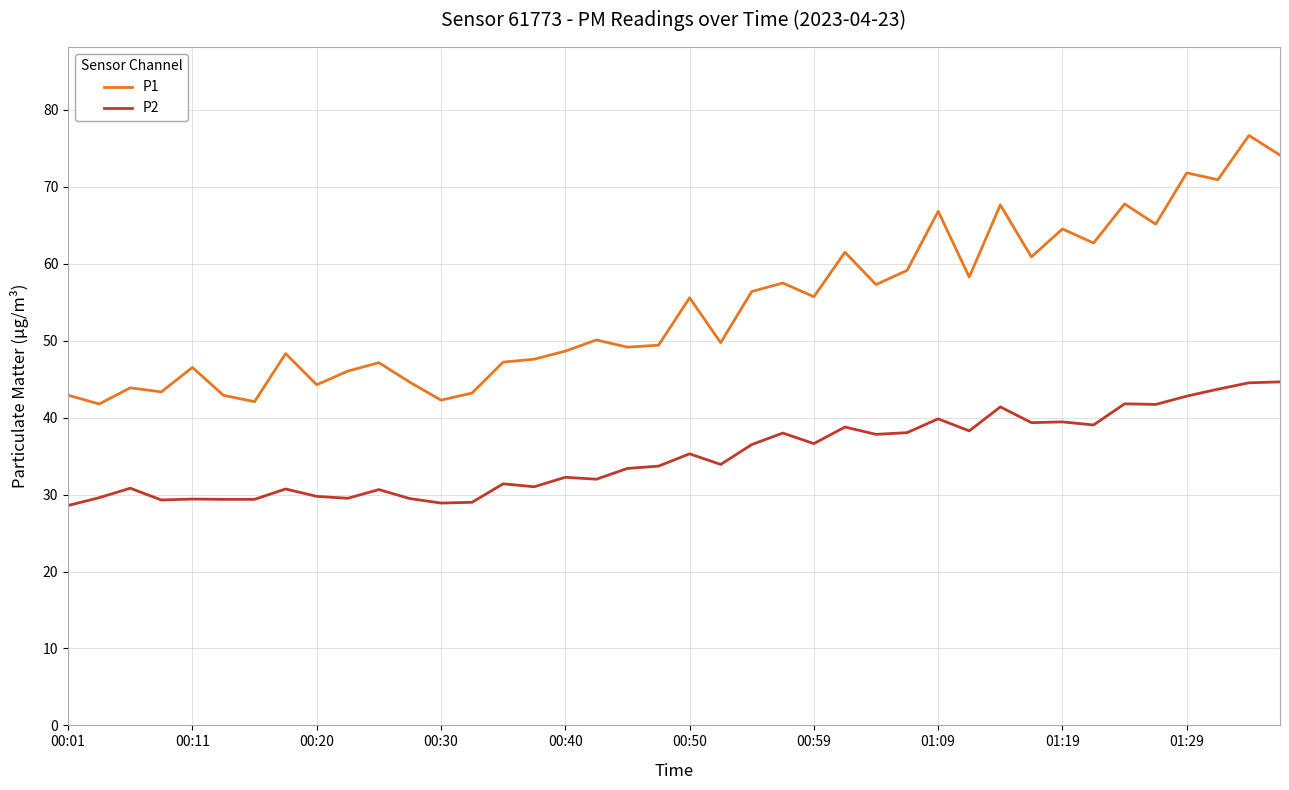

Rank the series by their average value, from lowest to highest.

P2, P1